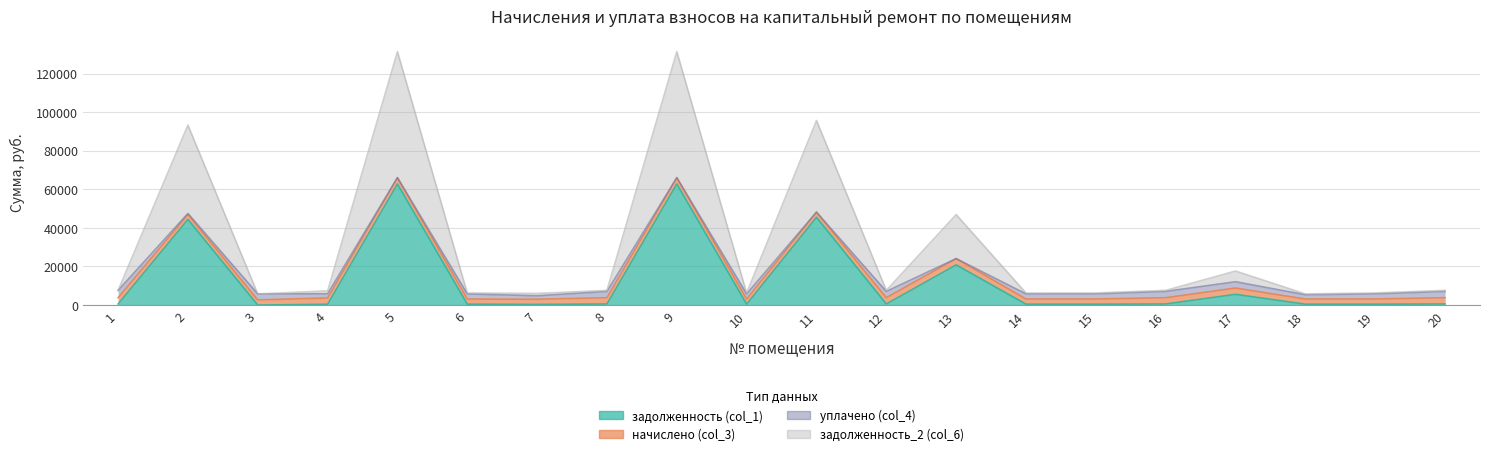

Which label corresponds to the smallest value in the chart?

3